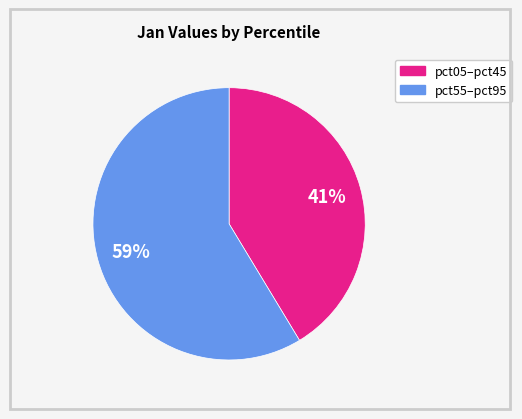

To the nearest percent, what is the average slice percentage?

50%